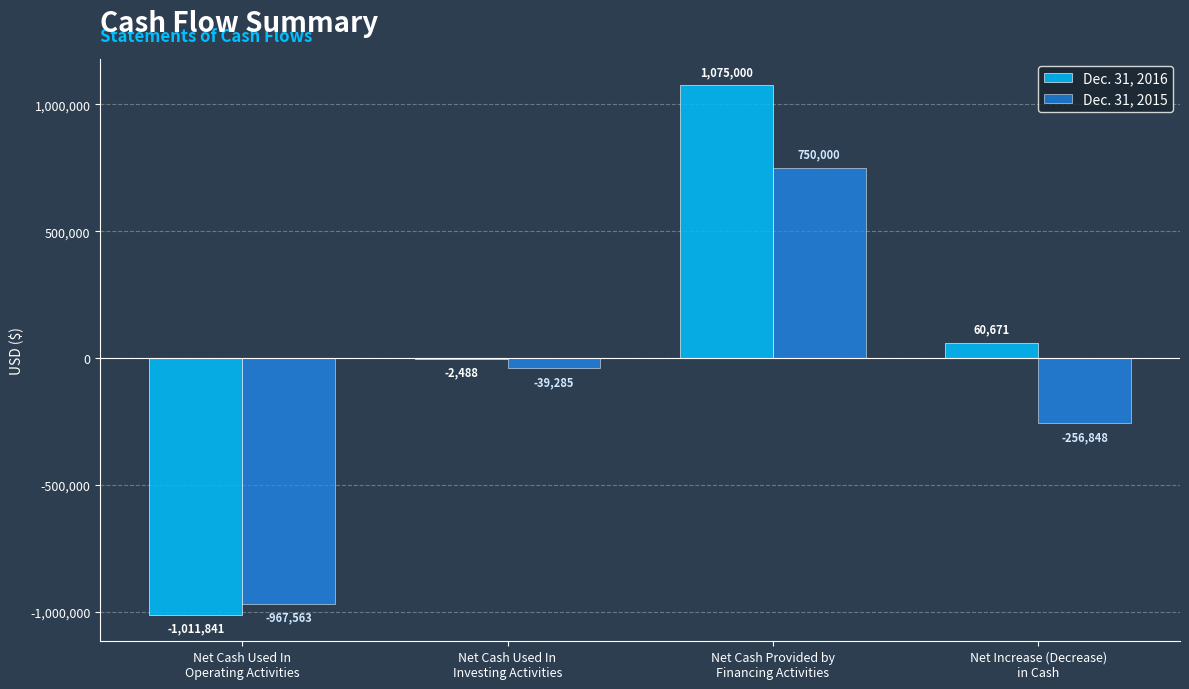

What is the spread (max minus min) of values at Net Increase (Decrease)
in Cash?

317519